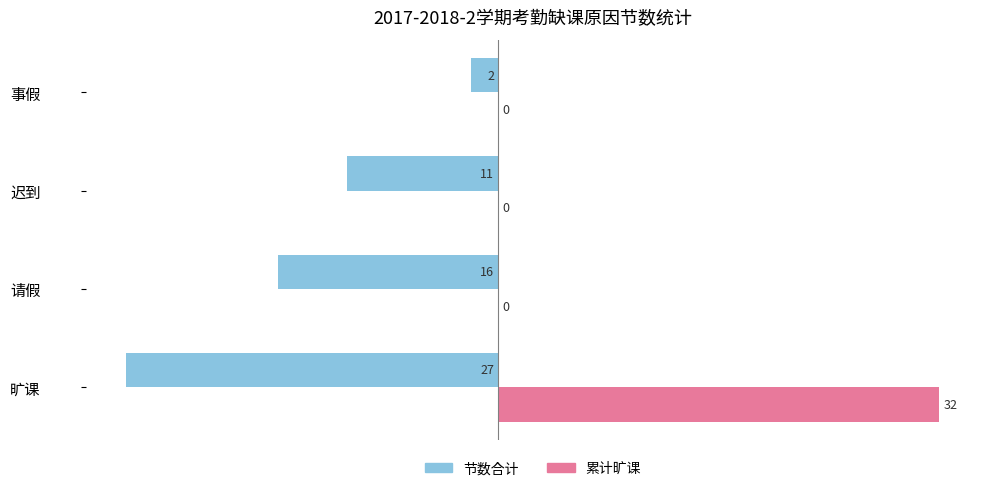

True or false: 节数合计 has a value of -3 at 迟到.

False